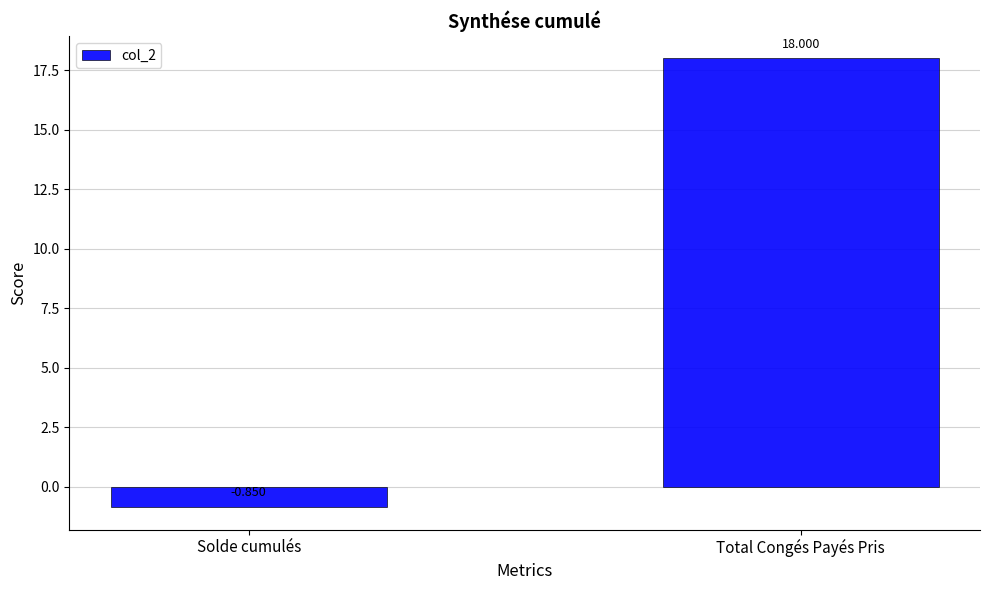

Which label corresponds to the largest value in the chart?

Total Congés Payés Pris